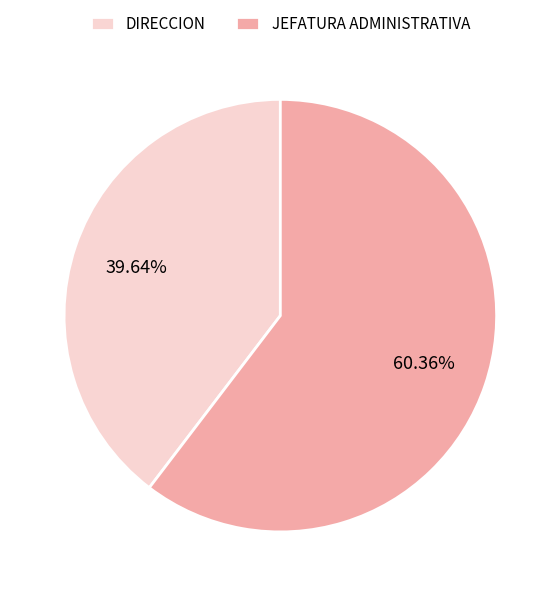

Does any single category account for the majority?

Yes